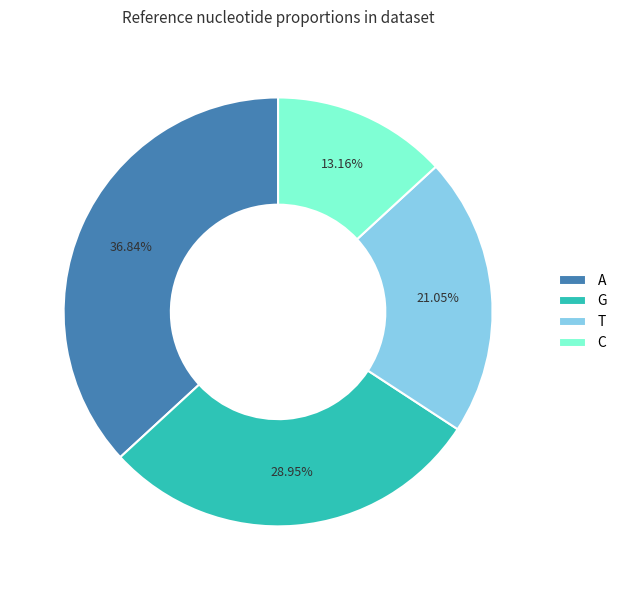

Does C represent more than half of the total?

No